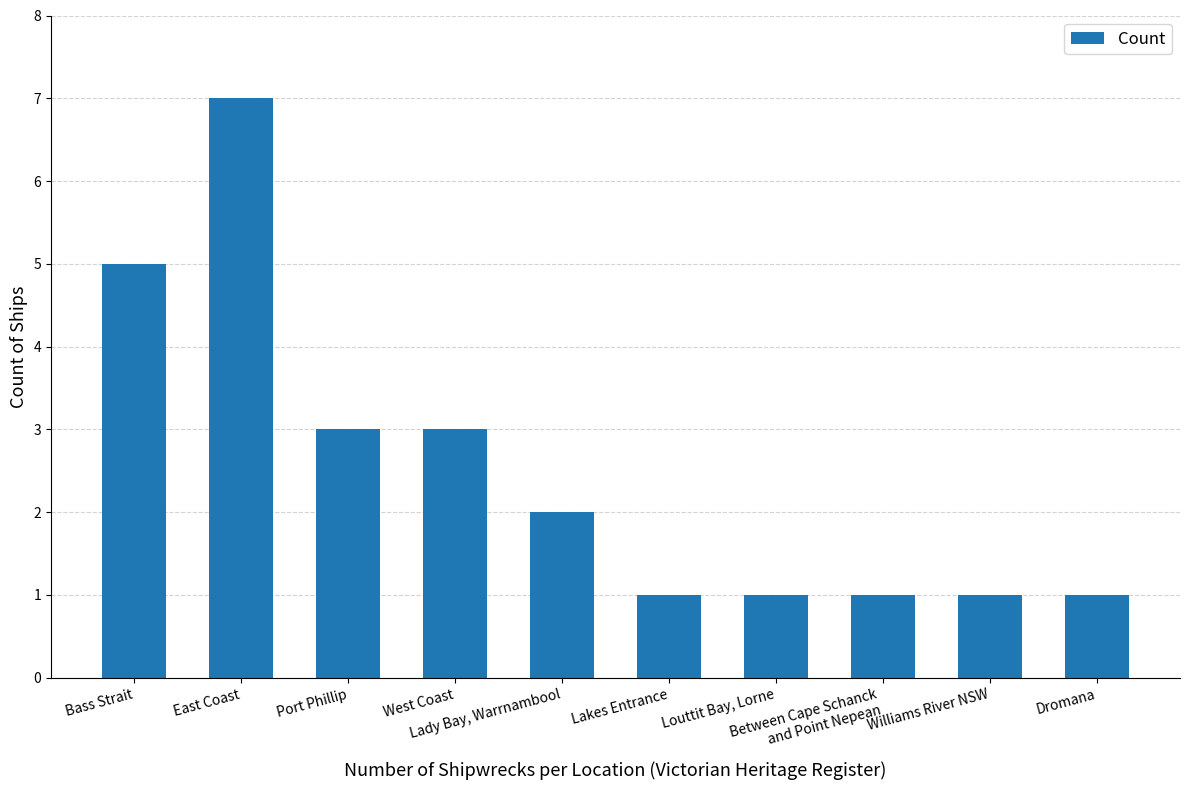

How many distinct data groups are displayed?

1